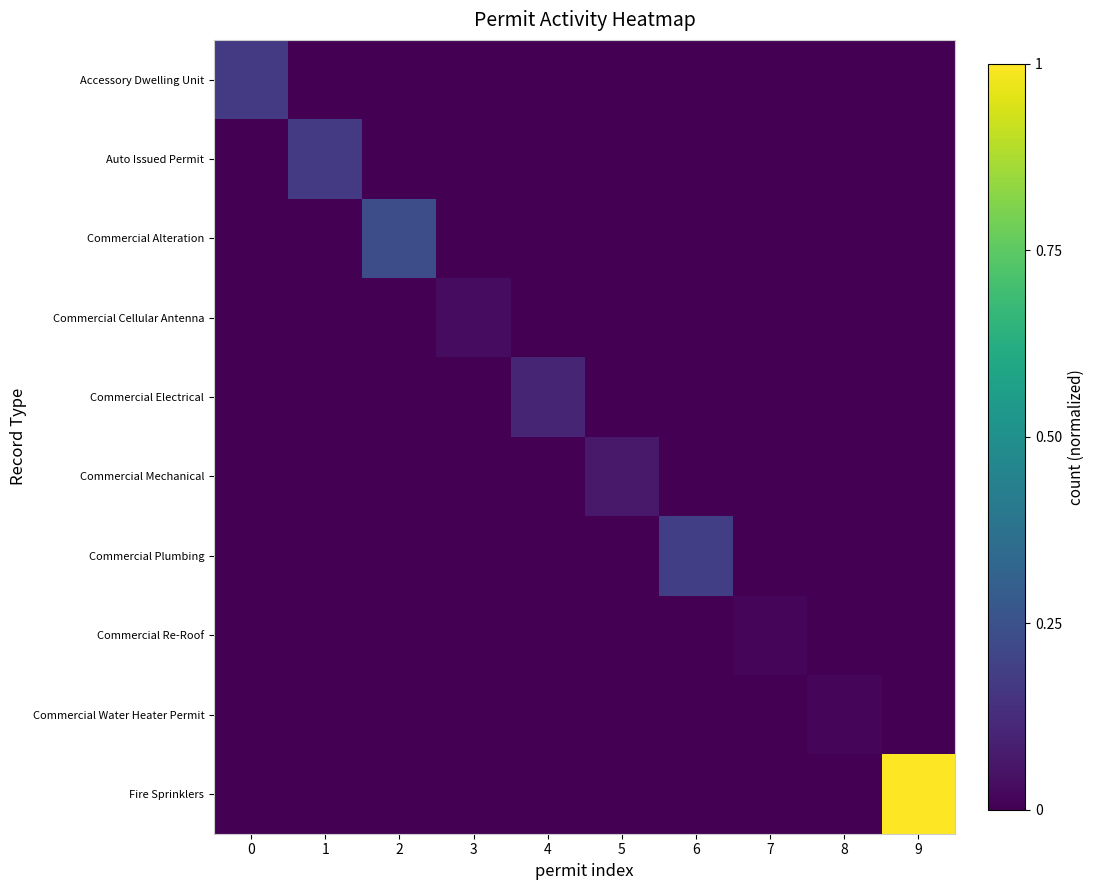

Rank the series at 4 from lowest to highest value.

Accessory Dwelling Unit, Auto Issued Permit, Commercial Alteration, Commercial Cellular Antenna, Commercial Mechanical, Commercial Plumbing, Commercial Re-Roof, Commercial Water Heater Permit, Fire Sprinklers, Commercial Electrical